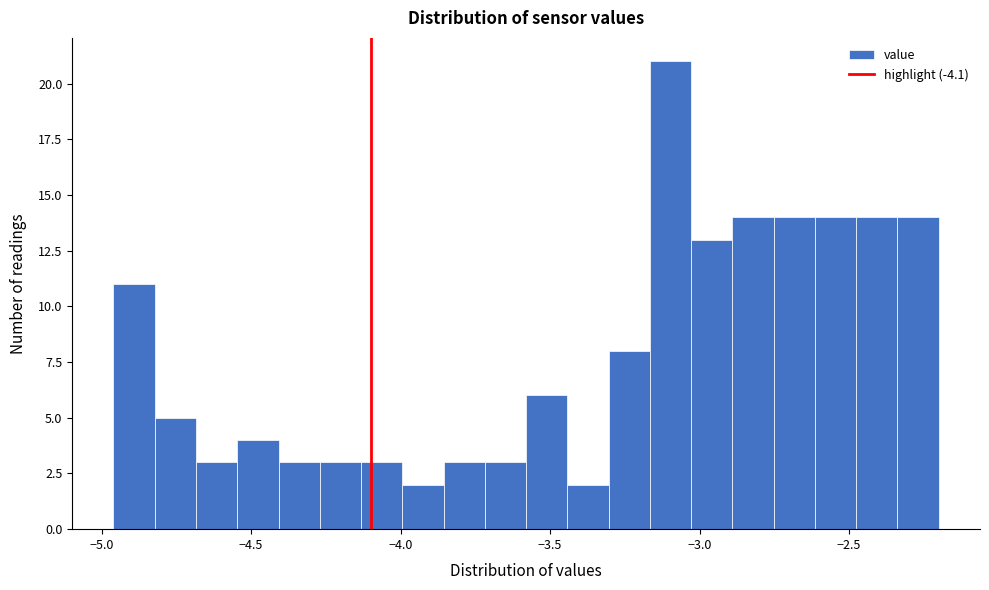

Read against the x-axis, roughly where is the centre of the tallest bar?

-3.10